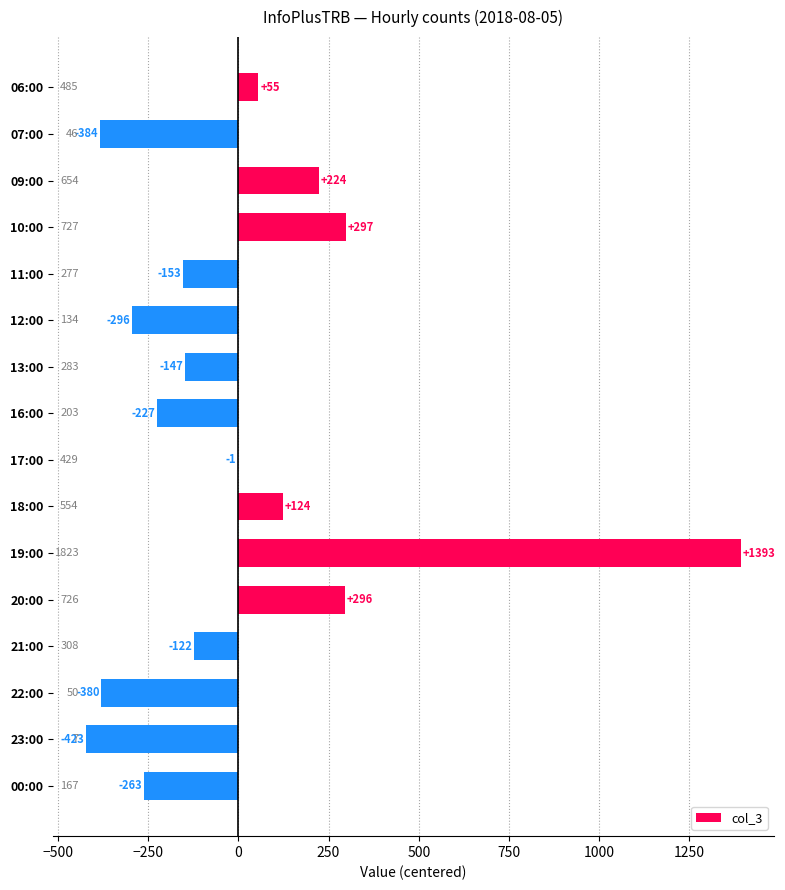

How many negative values are there?

10